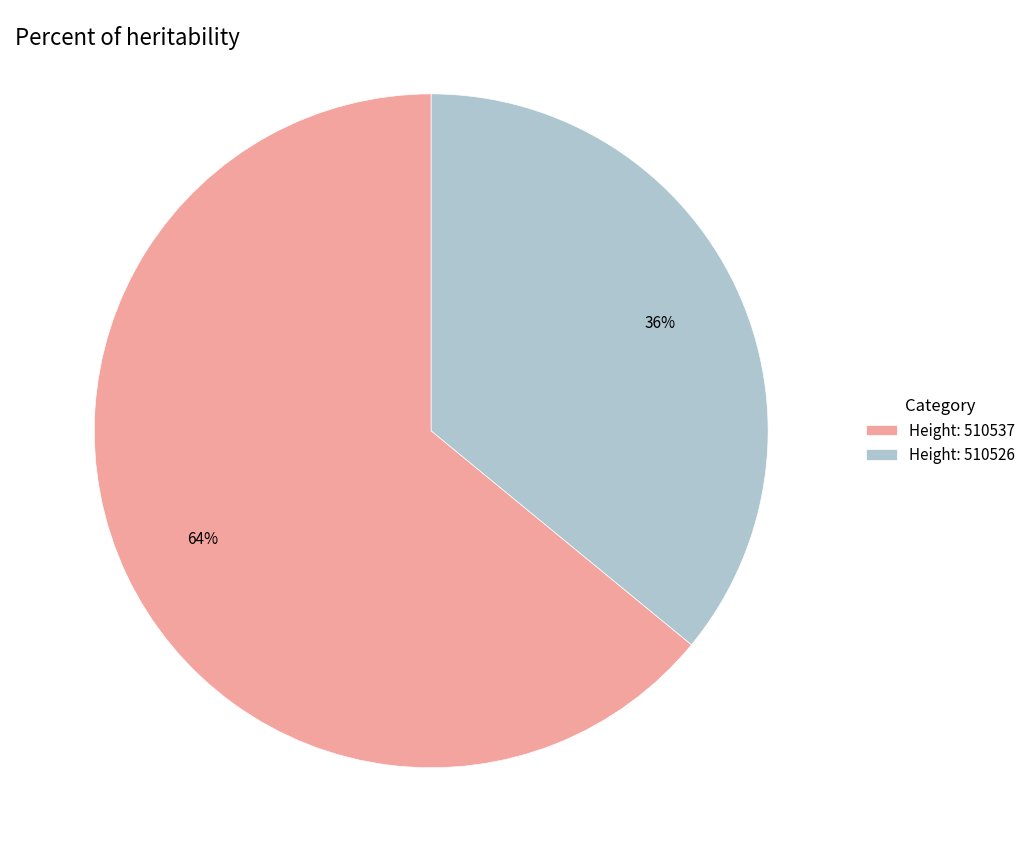

To the nearest percent, what is the combined percentage of Height: 510526 and Height: 510537?

100%